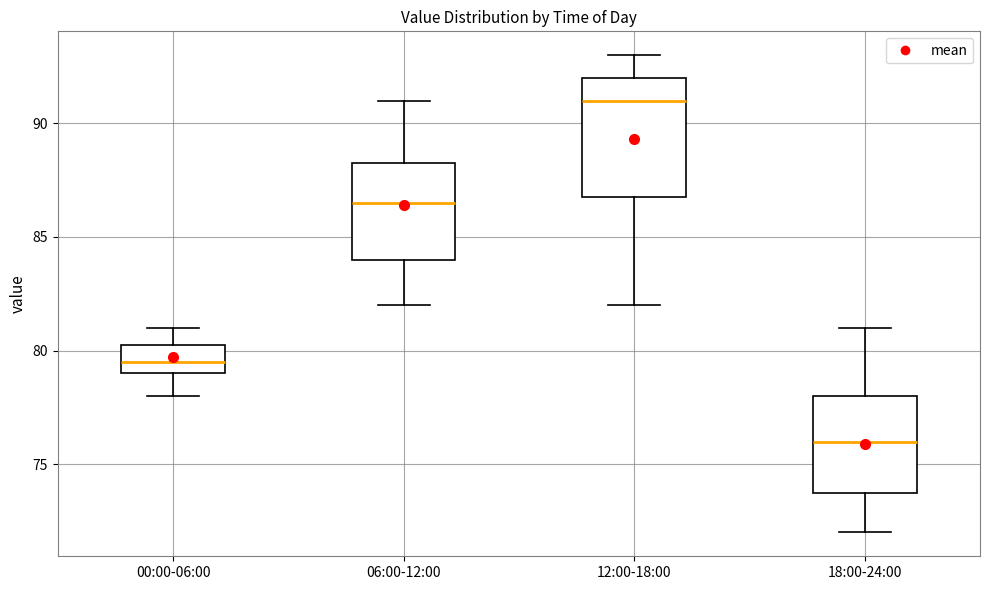

Which box is the tallest, from its lower edge to its upper edge?

12:00-18:00